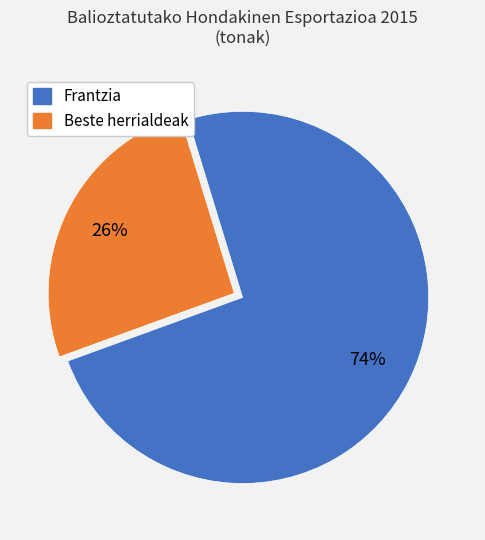

To the nearest percent, what percentage of the pie is Frantzia?

74%